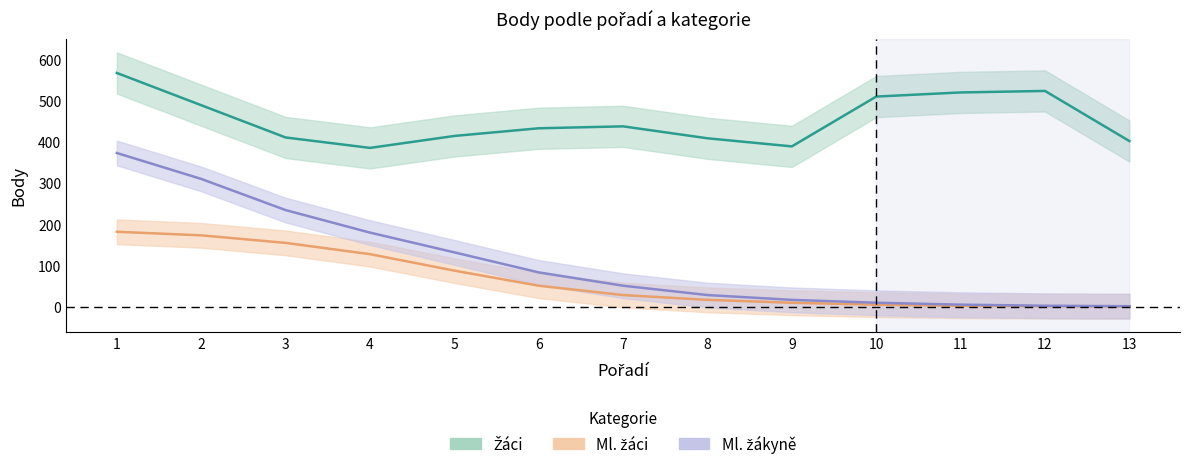

At which label does Žáci first exceed 433?

1